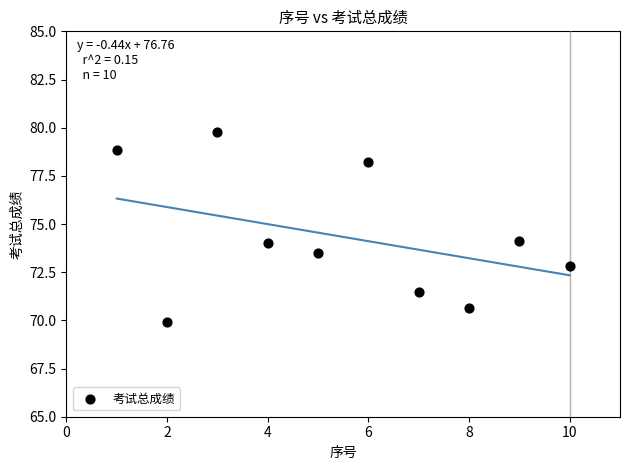

What is the range of Y values (max minus min)?

9.8